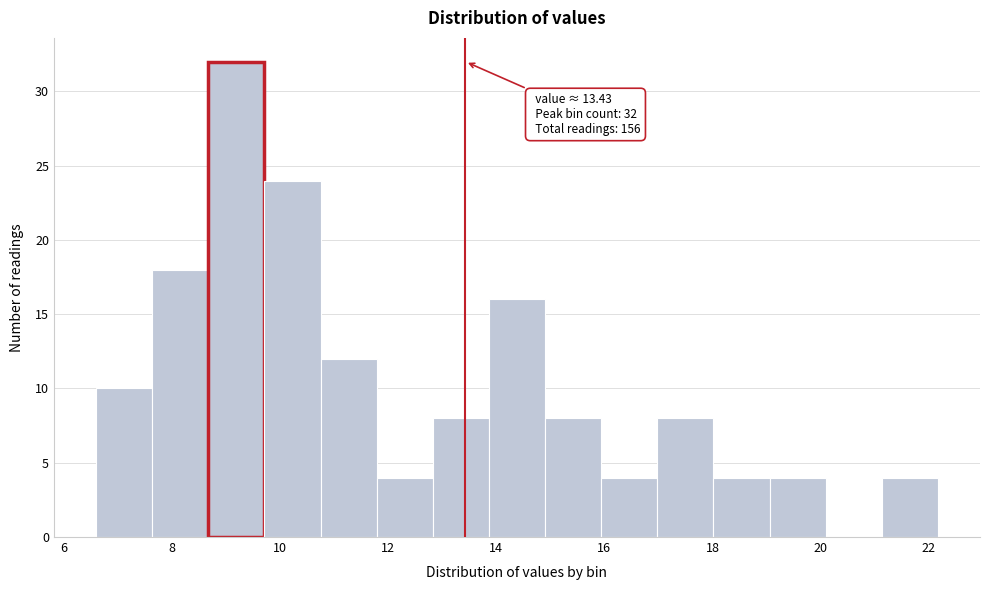

Which range on the x-axis has the tallest bar?

8.6 to 9.8